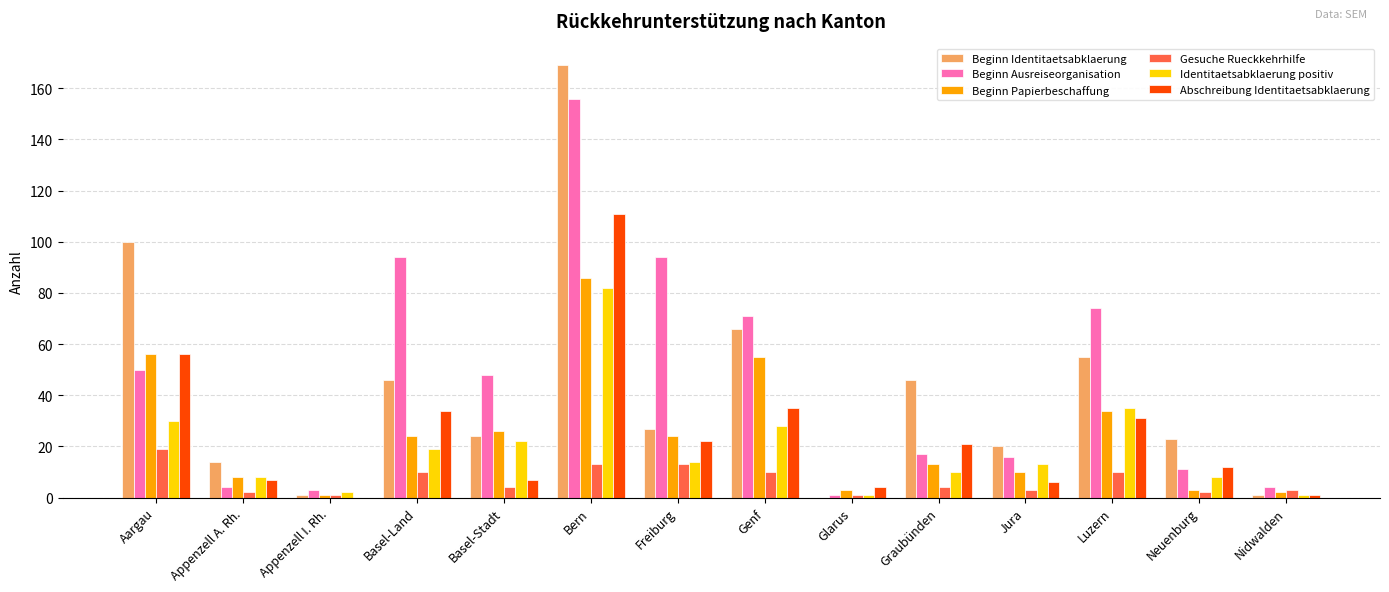

At which category is the sum across all series the highest?

Bern